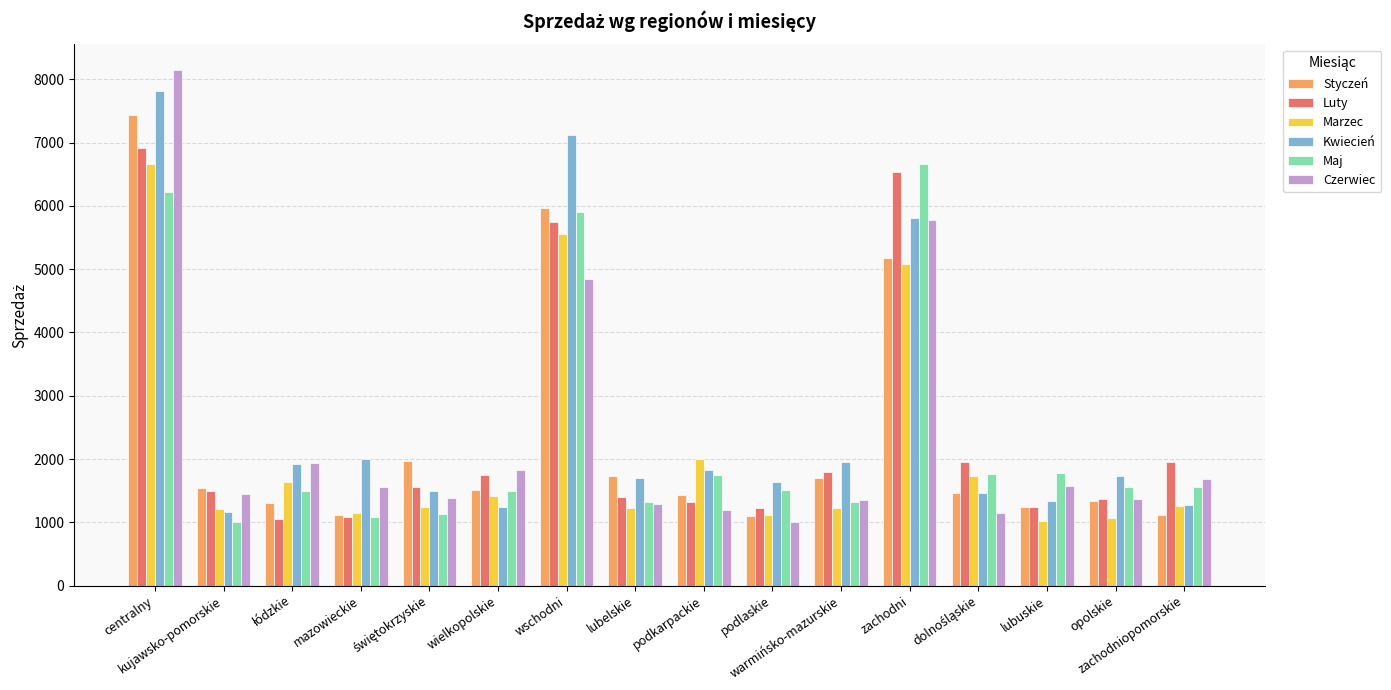

What is the average value of the Kwiecień series?

2594